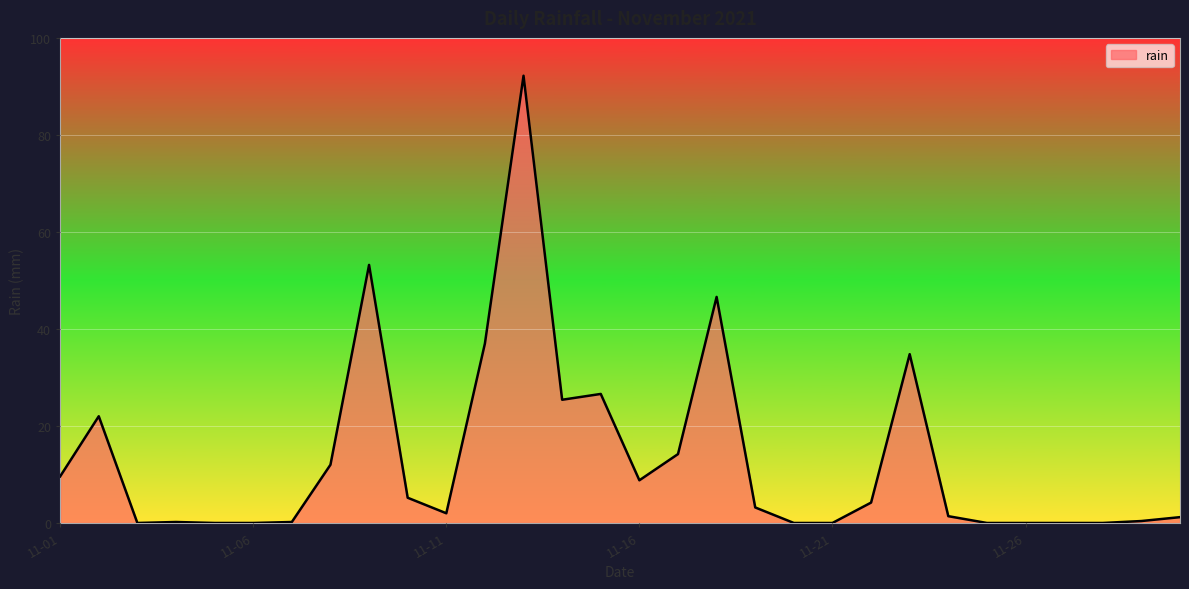

What is the maximum value shown in the chart?

92.2